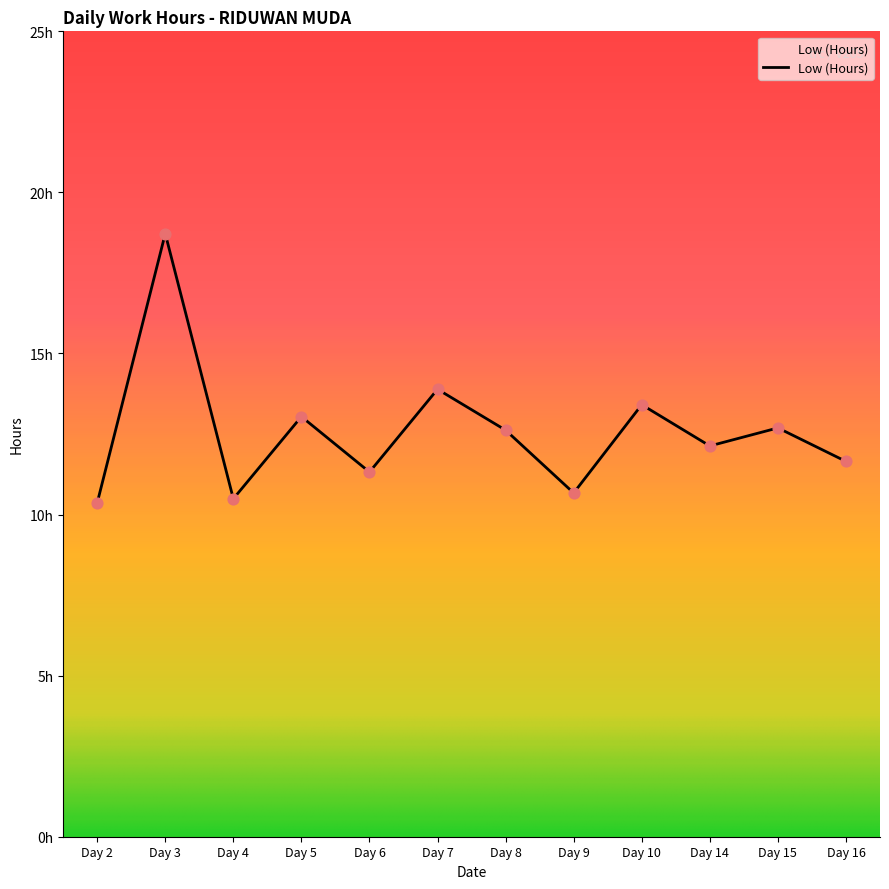

Approximately how many times larger is the value at Day 5 compared to Day 2?

1.3